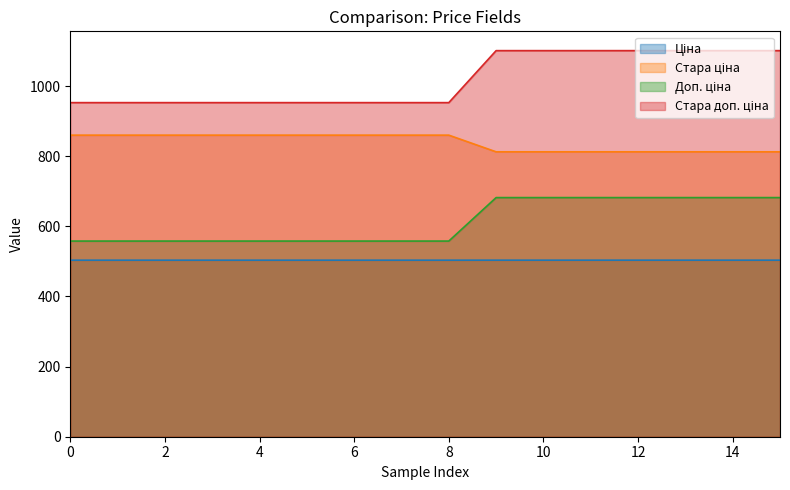

What is the value of the Стара ціна point at the 4th from the left?

860.1